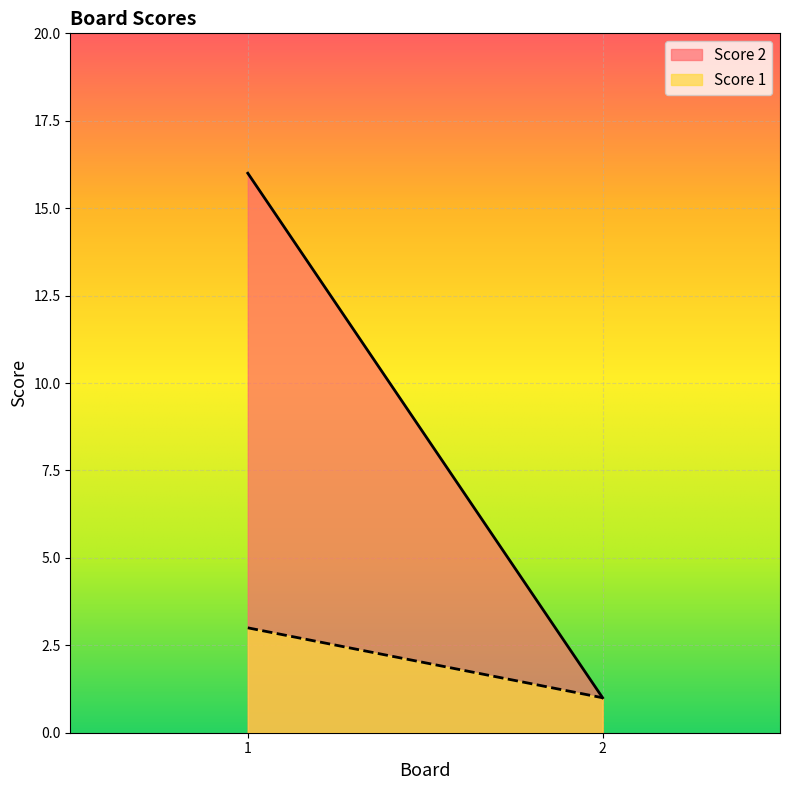

Between 1 and 2, which series saw the biggest shift?

Score 2